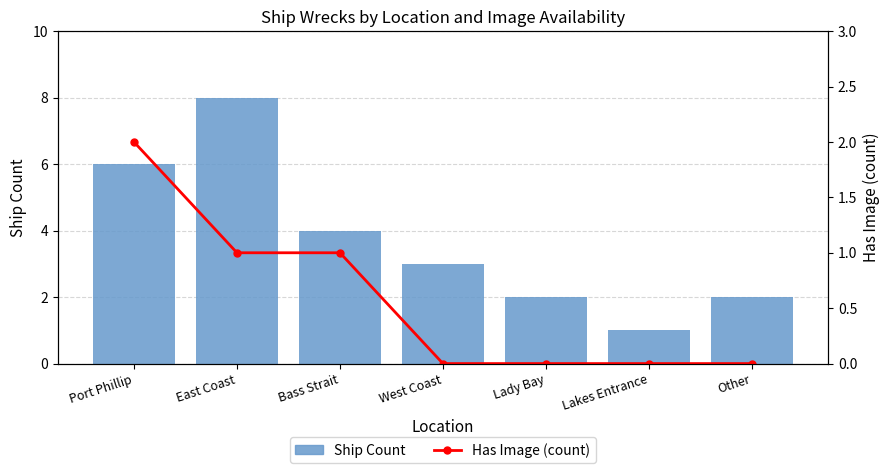

Which series has the largest total across all categories?

Ship Count